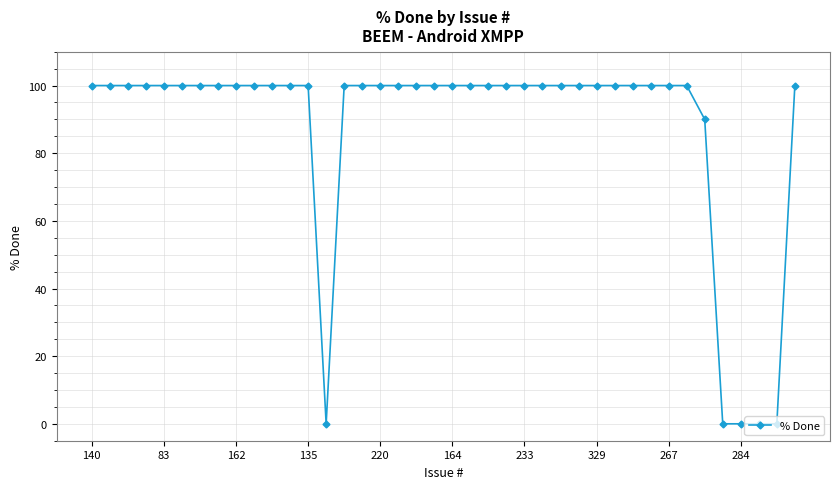

Count the number of categories in the chart.

40